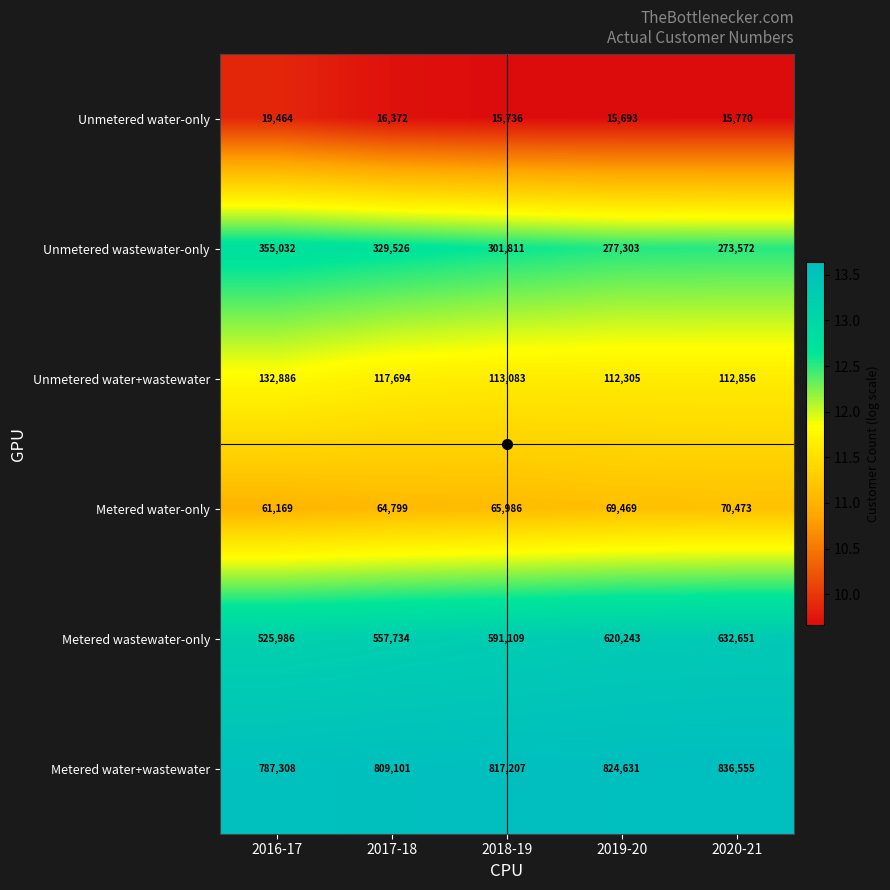

At which label is Unmetered wastewater-only closest to 314302?

2018-19